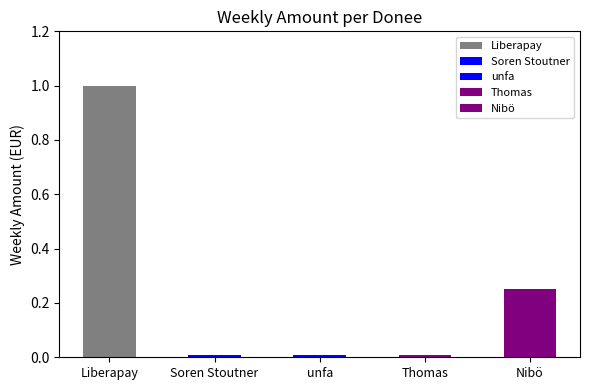

Which label corresponds to the smallest value in the chart?

Soren Stoutner